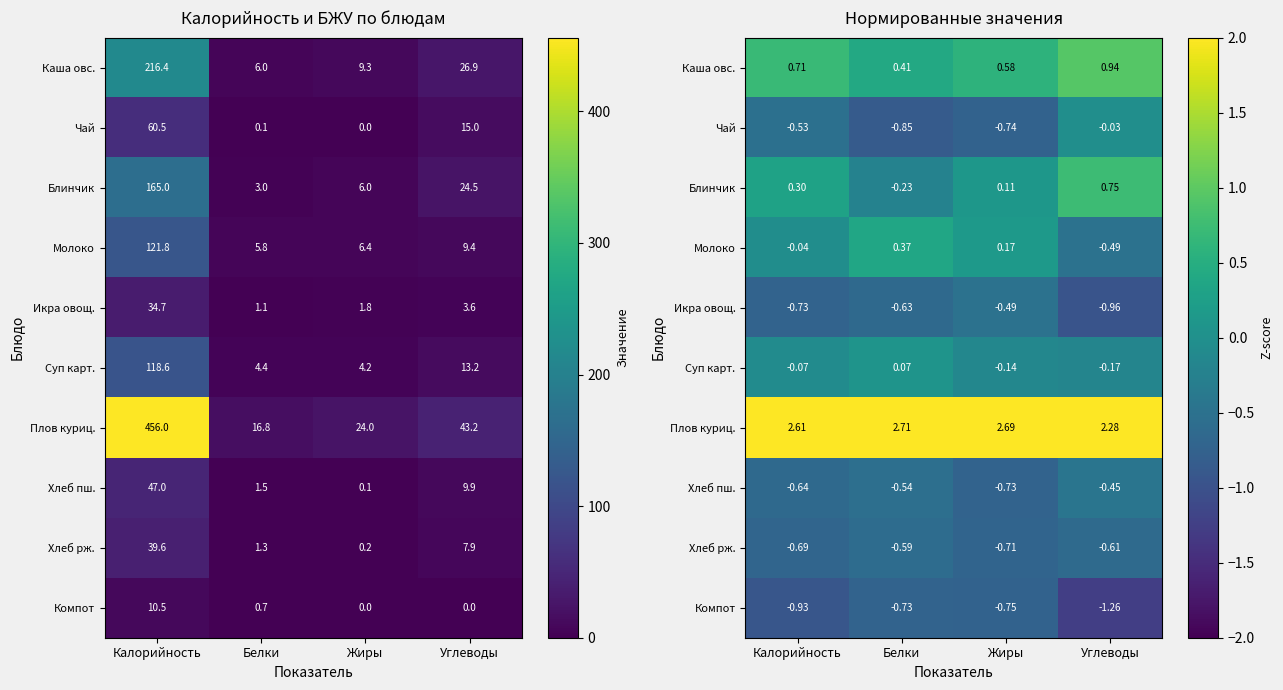

Where does the Блинчик series first go above 0?

Калорийность